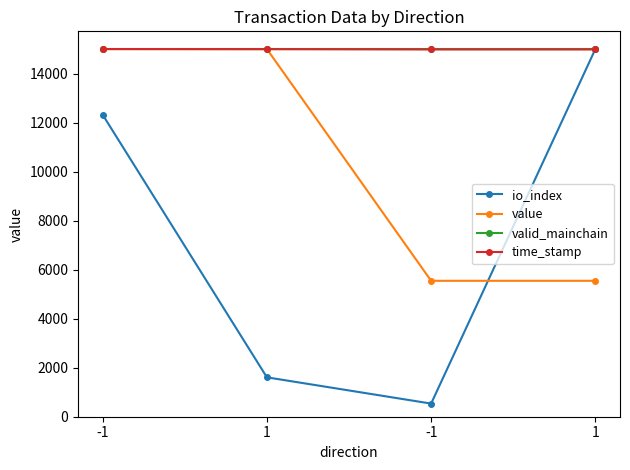

How many lines are shown in the chart?

4